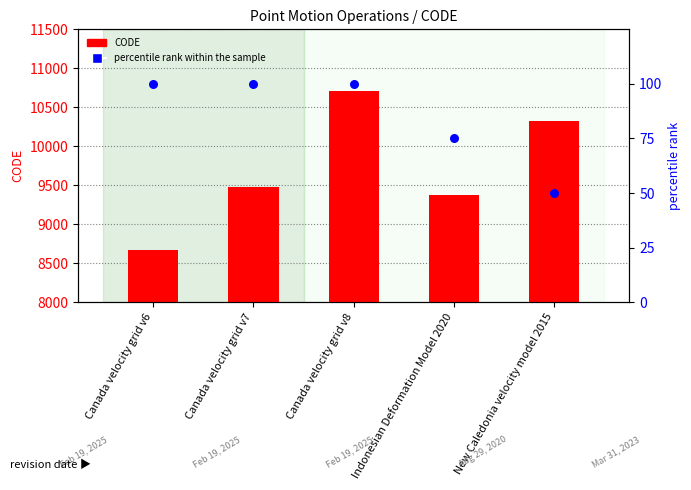

Which series reaches the minimum Y coordinate?

percentile rank within the sample